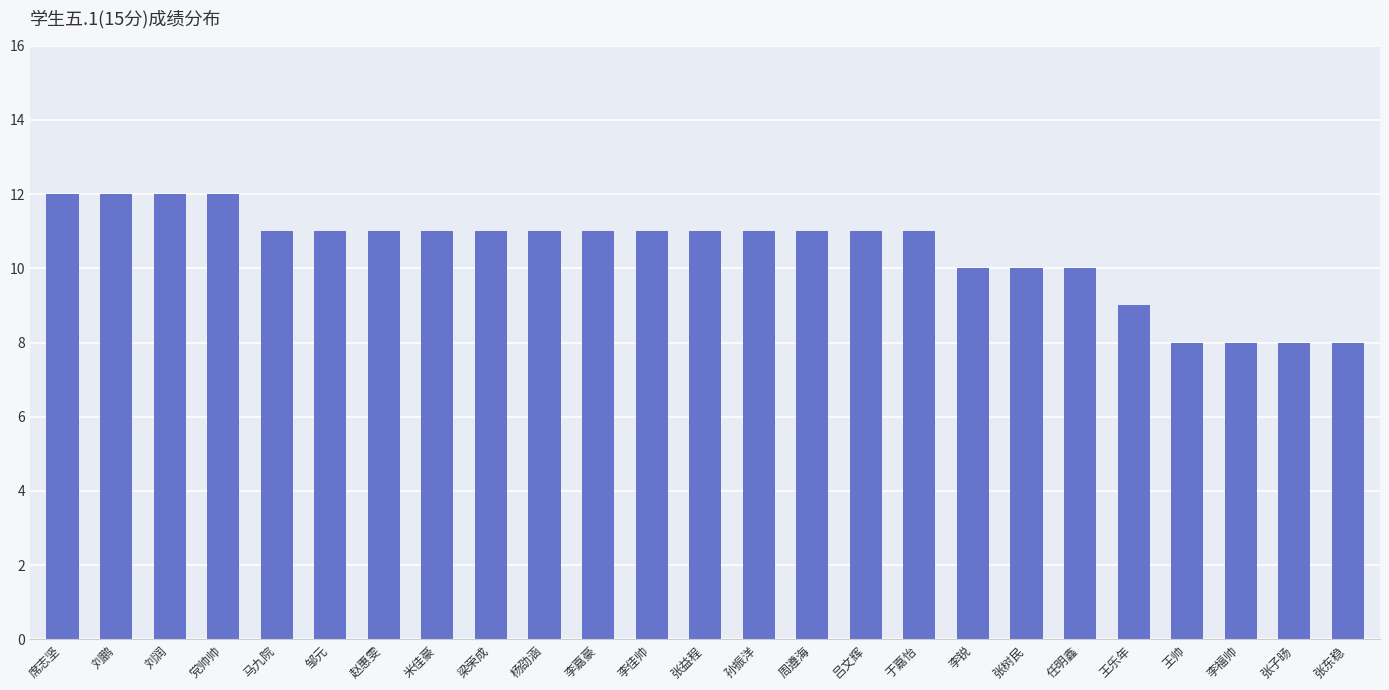

What is the label of the 8th bar from the right?

李锐